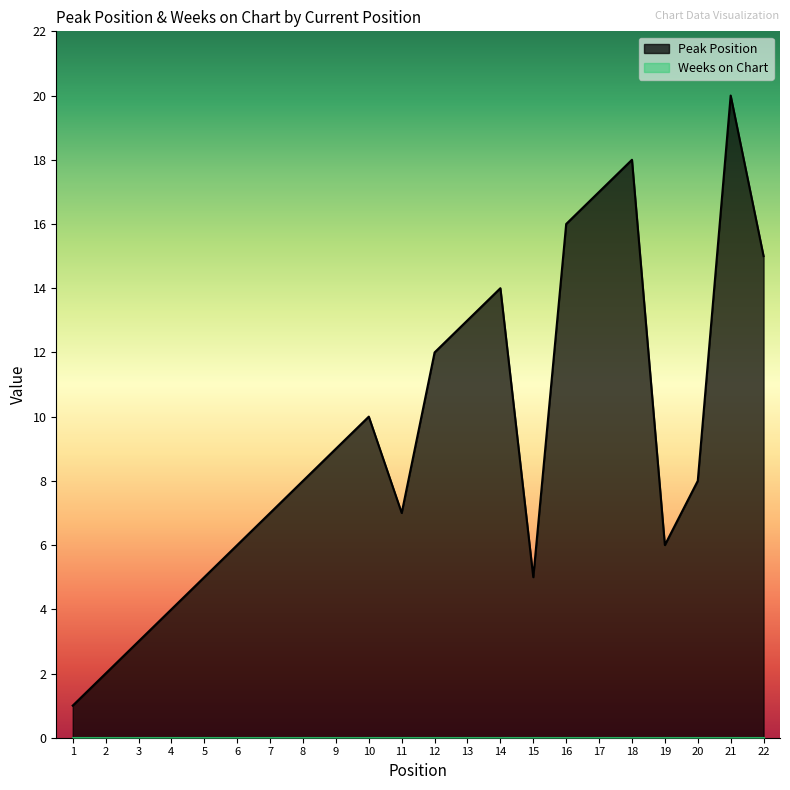

True or false: the data has more than 0 interior local peaks.

True